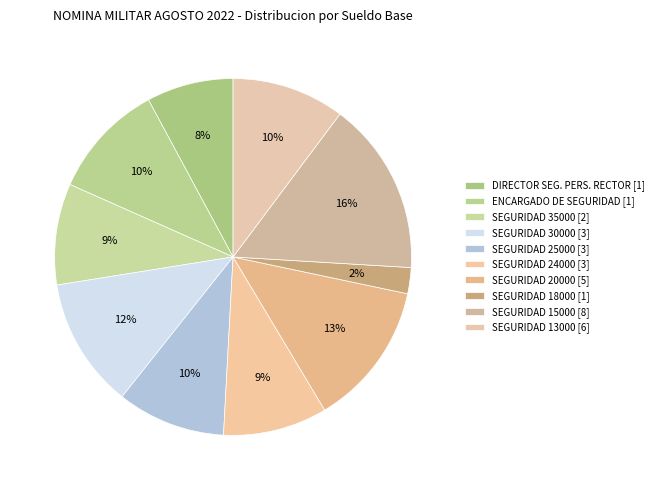

How many segments does this pie chart have?

10